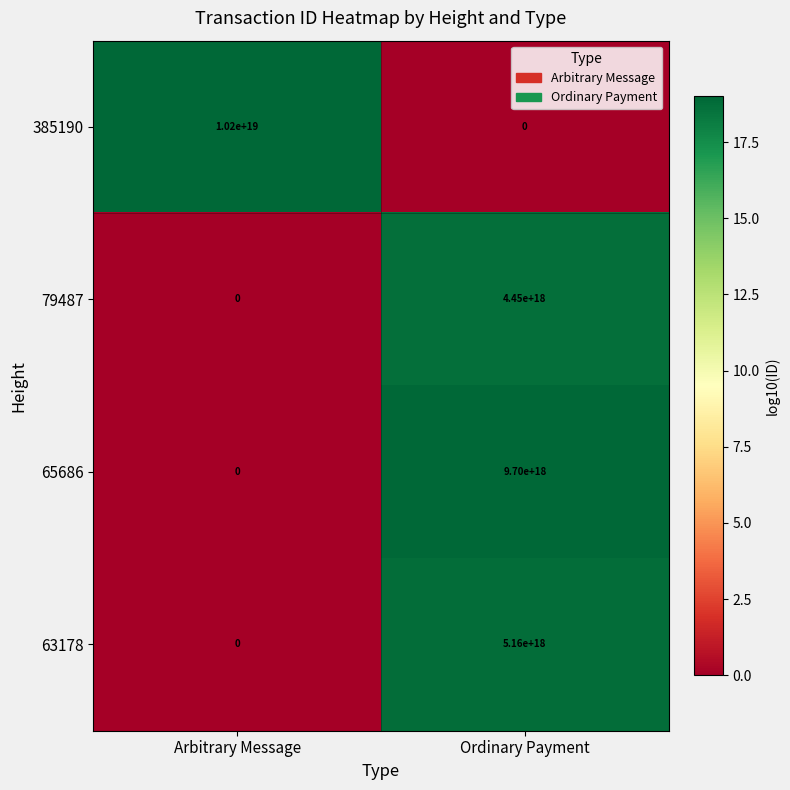

Which series has the largest total across all categories?

385190